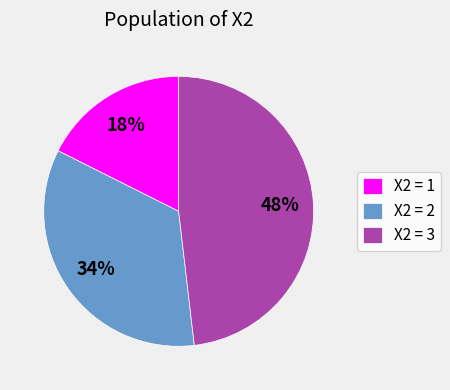

Is it true that X2 = 2 is 49% of the pie?

False